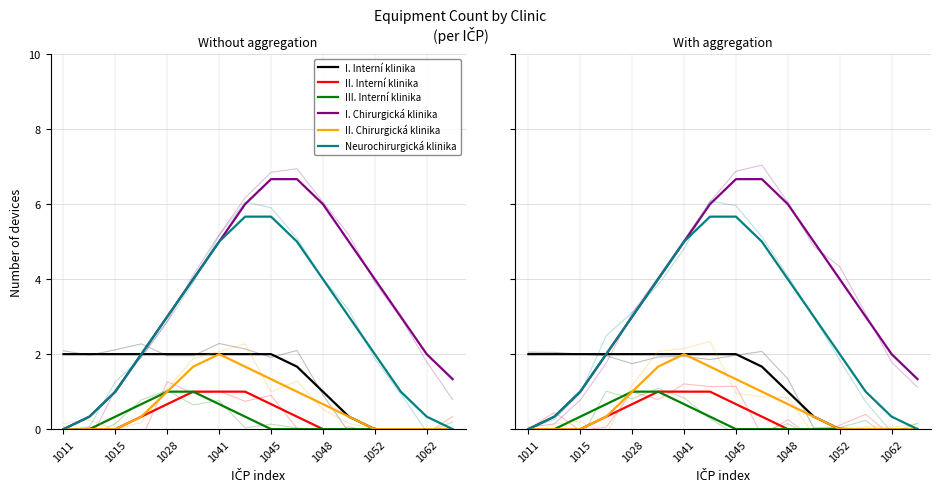

List the series in order of their peak value, lowest first.

II. Interní klinika, III. Interní klinika, I. Interní klinika, II. Chirurgická klinika, Neurochirurgická klinika, I. Chirurgická klinika